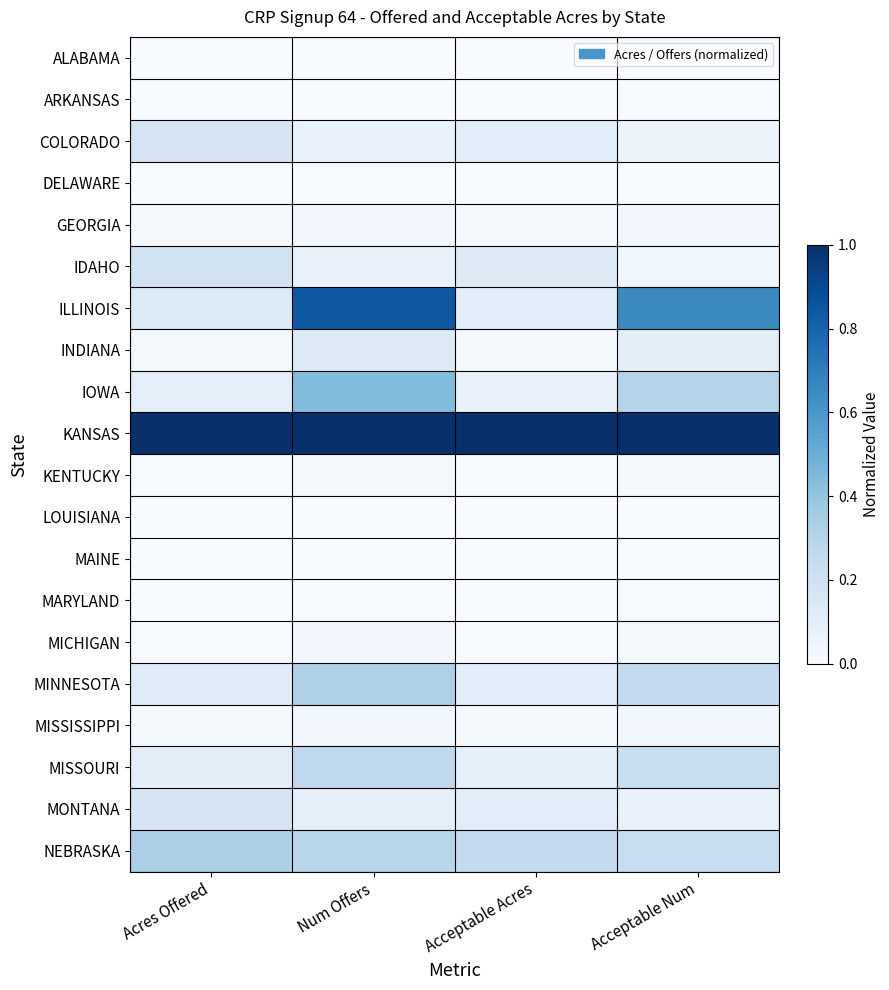

Which label corresponds to the smallest value in the chart?

Acres Offered